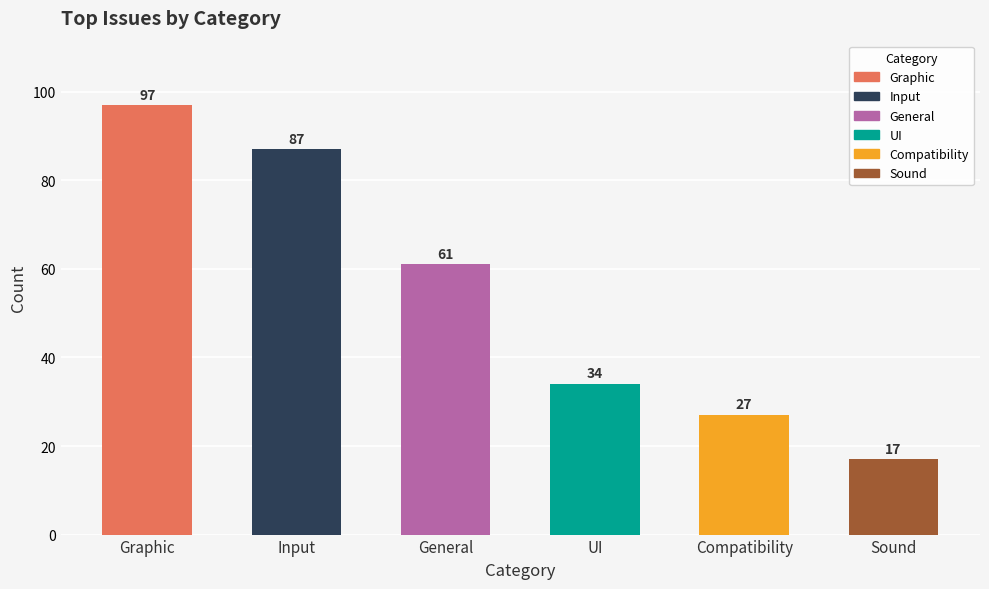

What is the change in value from Graphic to UI?

-63